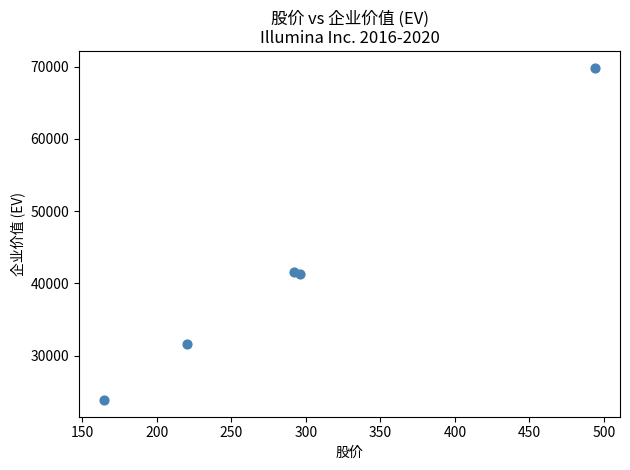

What is the average Y value?

41606